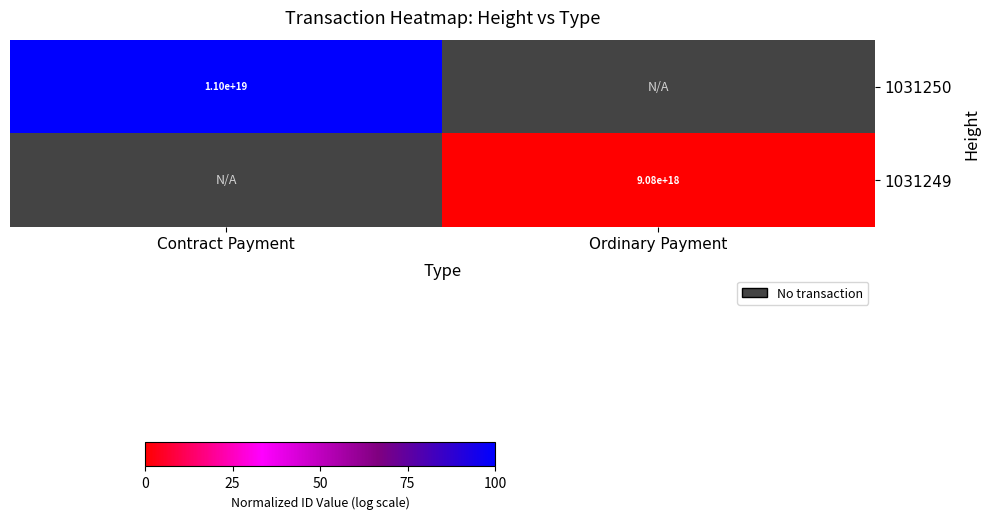

How many categories are shown in the chart?

2